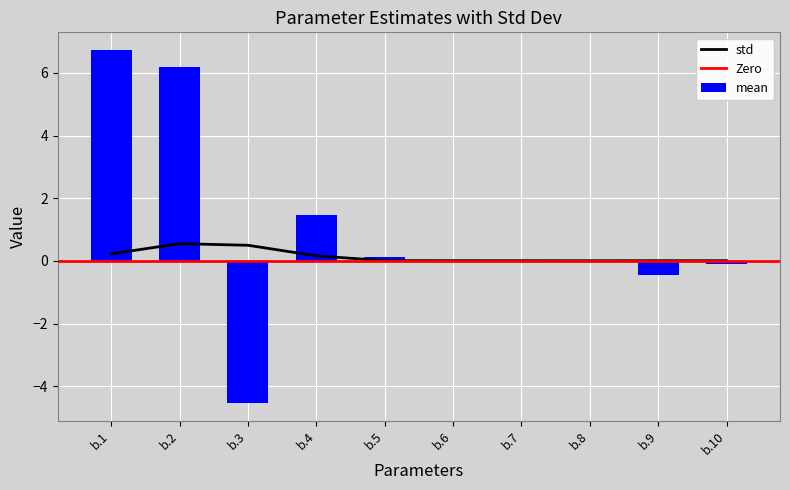

How many values in mean are above zero?

6